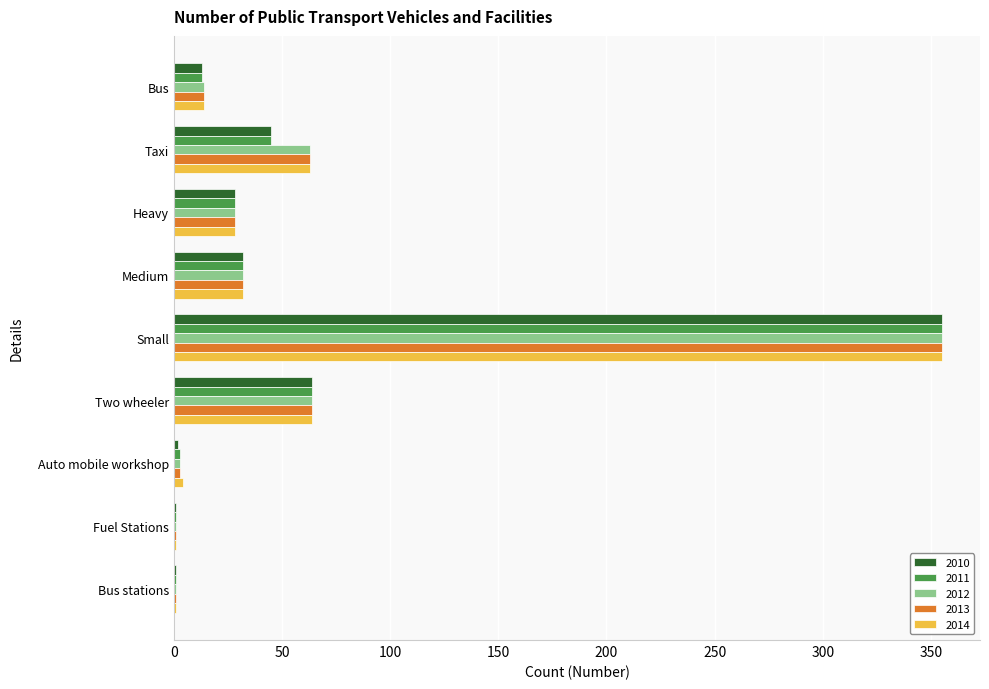

The value of 2014 at Heavy is 28. True or false?

True